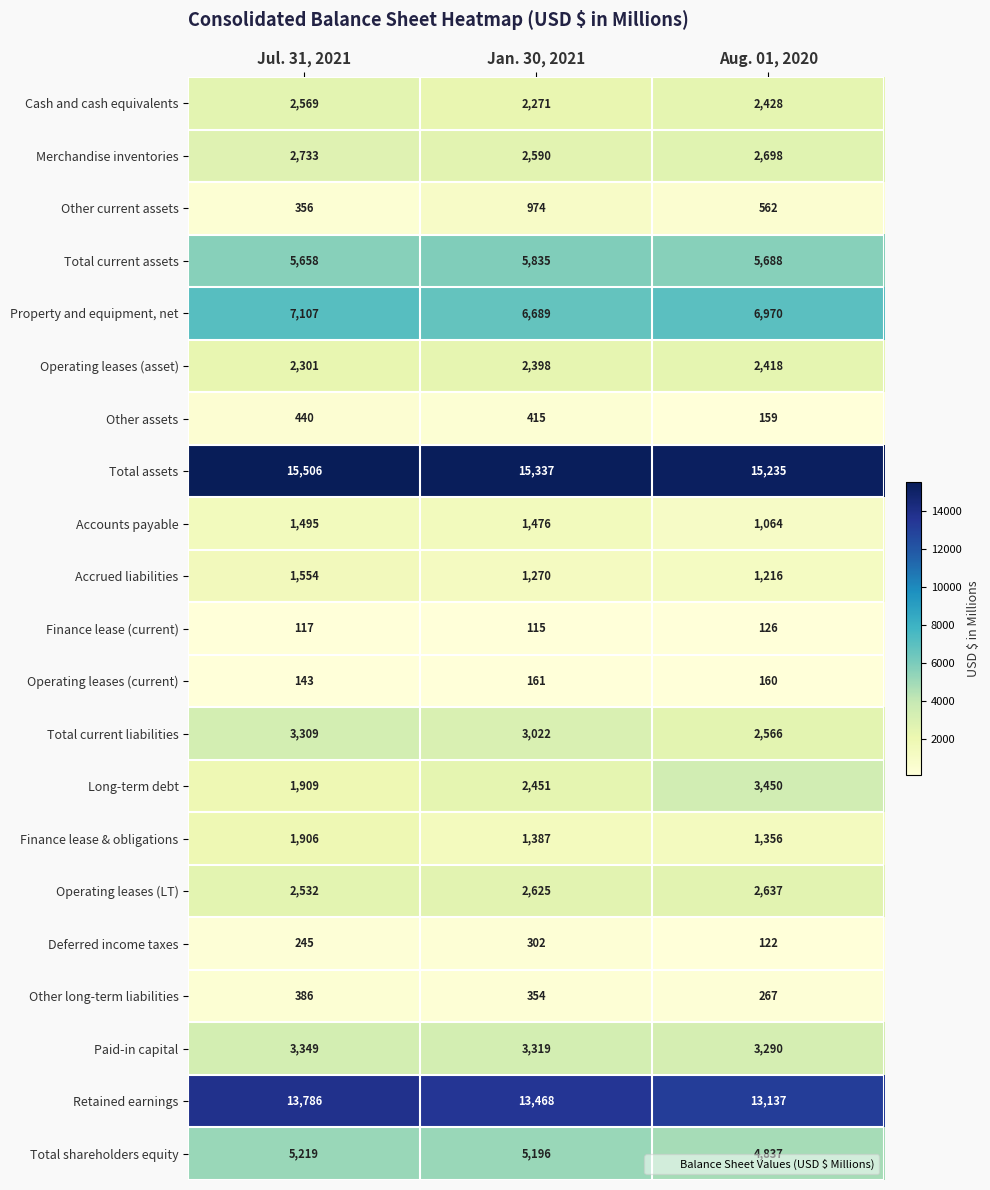

How many categories are shown in the chart?

3